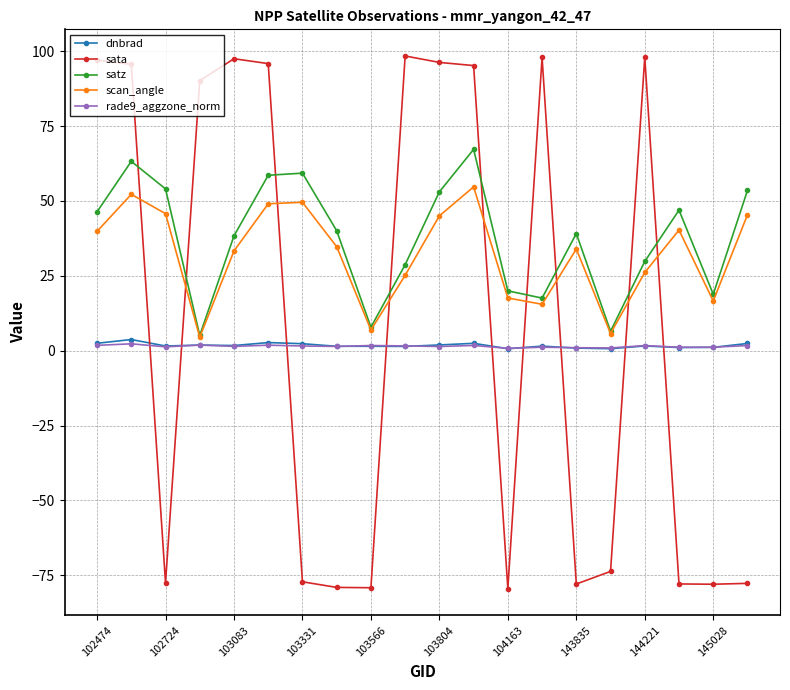

What is the greatest value displayed?

98.4